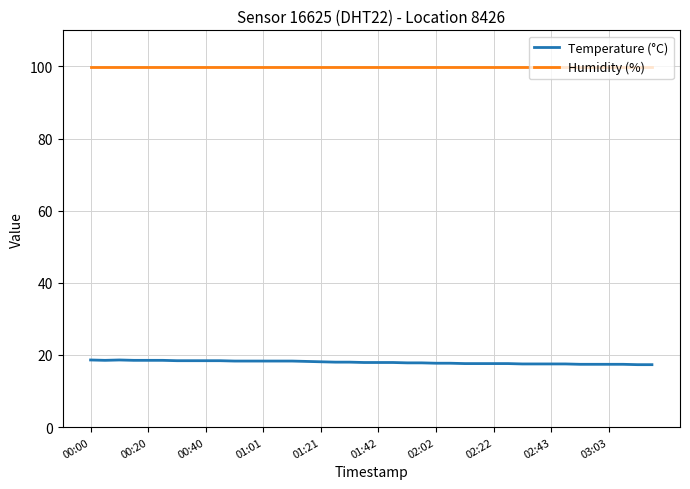

Which series has the largest total across all categories?

Humidity (%)